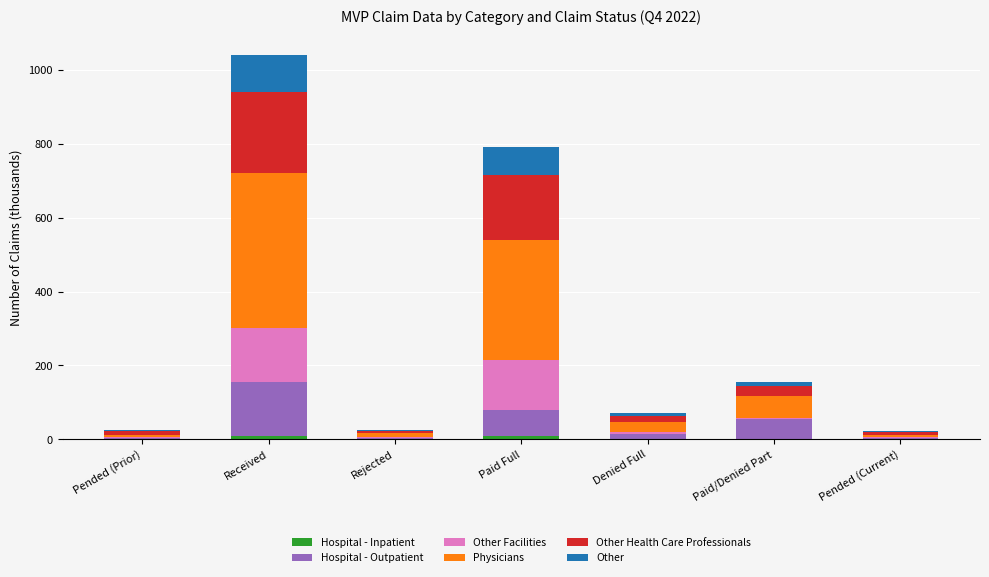

What is the total value across all series at Paid/Denied Part?

156.6